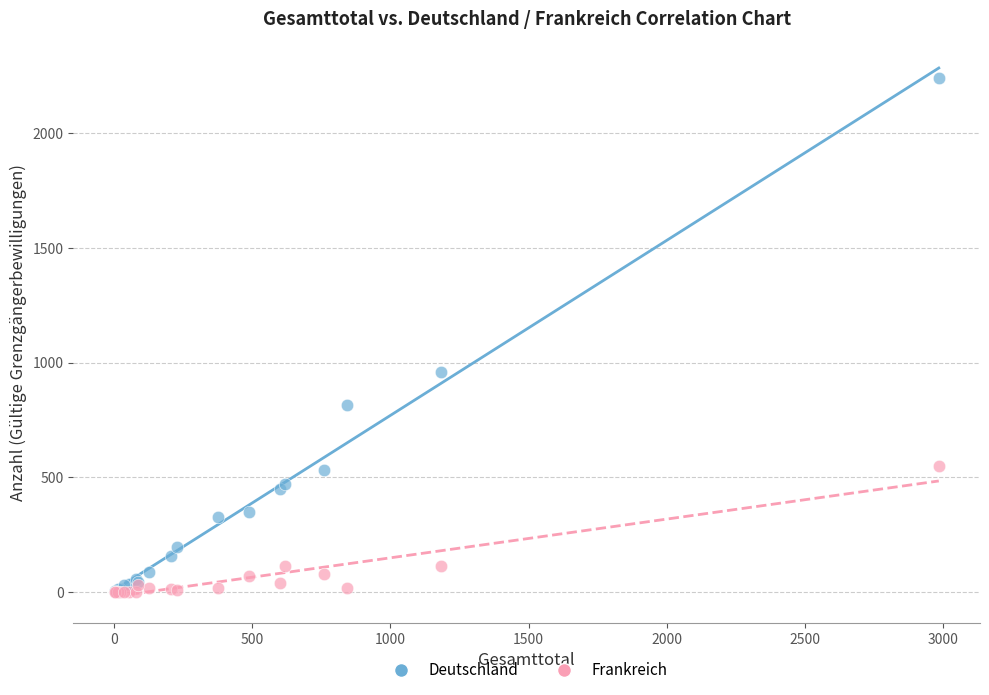

Across all series, what Y value is closest to 1120?

959